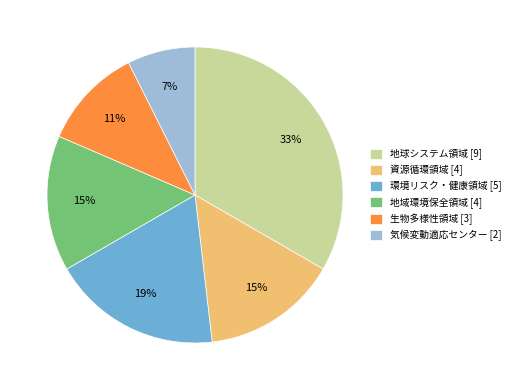

How many slices are in this pie chart?

6